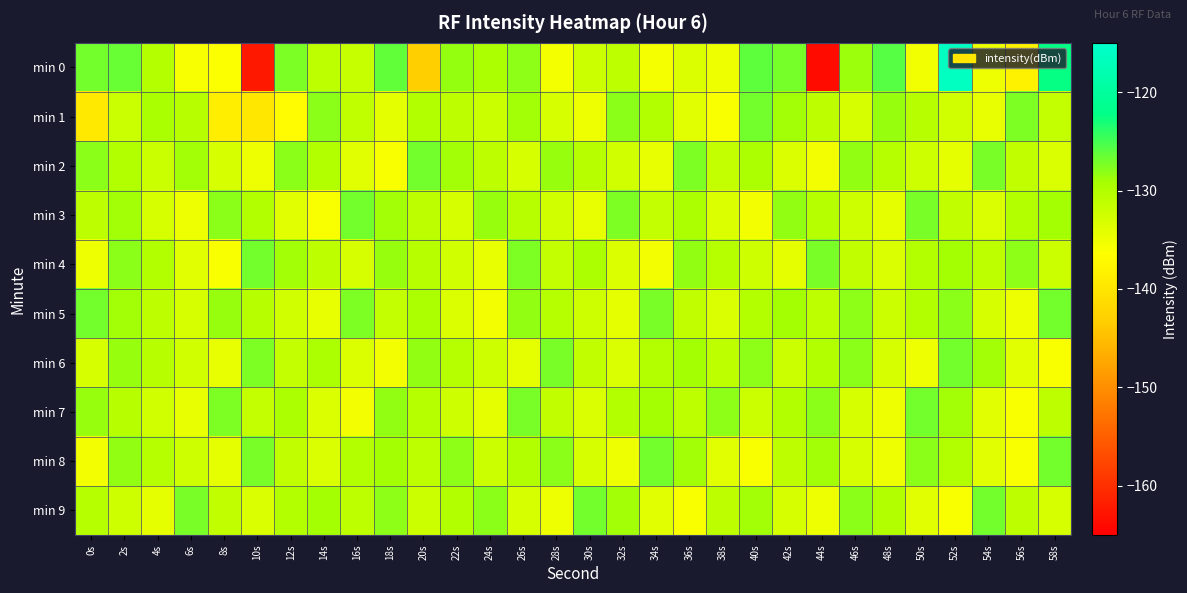

Reading left to right, list all the values displayed in this chart.

min 0: 0s=-127.0	2s=-126.6	4s=-130.2	6s=-135.9	8s=-136.3	10s=-162.4	12s=-127.4	14s=-131.0	16s=-131.6	18s=-126.3	20s=-143.0	22s=-128.4	24s=-129.5	26s=-128.2	28s=-135.5	30s=-132.1	32s=-131.0	34s=-135.6	36s=-133.5	38s=-135.0	40s=-126.0	42s=-127.1	44s=-163.8	46s=-128.7	48s=-125.8	50s=-135.2	52s=-116.1	54s=-135.0	56s=-138.2	58s=-122.4
min 1: 0s=-139.5	2s=-131.9	4s=-129.3	6s=-130.5	8s=-138.7	10s=-139.7	12s=-136.9	14s=-128.0	16s=-131.1	18s=-134.1	20s=-130.0	22s=-131.0	24s=-132.0	26s=-129.0	28s=-133.0	30s=-135.0	32s=-128.0	34s=-130.0	36s=-134.0	38s=-136.0	40s=-127.0	42s=-129.0	44s=-131.0	46s=-133.0	48s=-128.5	50s=-130.5	52s=-132.5	54s=-134.5	56s=-127.5	58s=-131.5
min 2: 0s=-128.0	2s=-130.0	4s=-132.0	6s=-129.0	8s=-133.0	10s=-135.0	12s=-128.0	14s=-130.0	16s=-134.0	18s=-136.0	20s=-127.0	22s=-129.0	24s=-131.0	26s=-133.0	28s=-128.5	30s=-130.5	32s=-132.5	34s=-134.5	36s=-127.5	38s=-131.5	40s=-129.5	42s=-133.5	44s=-135.5	46s=-128.3	48s=-130.3	50s=-132.3	52s=-134.3	54s=-127.3	56s=-131.3	58s=-133.3
min 3: 0s=-131.0	2s=-129.0	4s=-133.0	6s=-135.0	8s=-128.0	10s=-130.0	12s=-134.0	14s=-136.0	16s=-127.0	18s=-129.0	20s=-131.0	22s=-133.0	24s=-128.5	26s=-130.5	28s=-132.5	30s=-134.5	32s=-127.5	34s=-131.5	36s=-129.5	38s=-133.5	40s=-135.5	42s=-128.3	44s=-130.3	46s=-132.3	48s=-134.3	50s=-127.3	52s=-131.3	54s=-133.3	56s=-130.1	58s=-129.1
min 4: 0s=-135.0	2s=-128.0	4s=-130.0	6s=-134.0	8s=-136.0	10s=-127.0	12s=-129.0	14s=-131.0	16s=-133.0	18s=-128.5	20s=-130.5	22s=-132.5	24s=-134.5	26s=-127.5	28s=-131.5	30s=-129.5	32s=-133.5	34s=-135.5	36s=-128.3	38s=-130.3	40s=-132.3	42s=-134.3	44s=-127.3	46s=-131.3	48s=-133.3	50s=-130.1	52s=-129.1	54s=-131.1	56s=-128.1	58s=-132.1
min 5: 0s=-127.0	2s=-129.0	4s=-131.0	6s=-133.0	8s=-128.5	10s=-130.5	12s=-132.5	14s=-134.5	16s=-127.5	18s=-131.5	20s=-129.5	22s=-133.5	24s=-135.5	26s=-128.3	28s=-130.3	30s=-132.3	32s=-134.3	34s=-127.3	36s=-131.3	38s=-133.3	40s=-130.1	42s=-129.1	44s=-131.1	46s=-128.1	48s=-132.1	50s=-130.0	52s=-128.0	54s=-133.0	56s=-135.0	58s=-127.0
min 6: 0s=-133.0	2s=-128.5	4s=-130.5	6s=-132.5	8s=-134.5	10s=-127.5	12s=-131.5	14s=-129.5	16s=-133.5	18s=-135.5	20s=-128.3	22s=-130.3	24s=-132.3	26s=-134.3	28s=-127.3	30s=-131.3	32s=-133.3	34s=-130.1	36s=-129.1	38s=-131.1	40s=-128.1	42s=-132.1	44s=-130.0	46s=-128.0	48s=-133.0	50s=-135.0	52s=-127.0	54s=-129.0	56s=-134.0	58s=-136.0
min 7: 0s=-128.5	2s=-130.5	4s=-132.5	6s=-134.5	8s=-127.5	10s=-131.5	12s=-129.5	14s=-133.5	16s=-135.5	18s=-128.3	20s=-130.3	22s=-132.3	24s=-134.3	26s=-127.3	28s=-131.3	30s=-133.3	32s=-130.1	34s=-129.1	36s=-131.1	38s=-128.1	40s=-132.1	42s=-130.0	44s=-128.0	46s=-133.0	48s=-135.0	50s=-127.0	52s=-129.0	54s=-134.0	56s=-136.0	58s=-131.0
min 8: 0s=-135.5	2s=-128.3	4s=-130.3	6s=-132.3	8s=-134.3	10s=-127.3	12s=-131.3	14s=-133.3	16s=-130.1	18s=-129.1	20s=-131.1	22s=-128.1	24s=-132.1	26s=-130.0	28s=-128.0	30s=-133.0	32s=-135.0	34s=-127.0	36s=-129.0	38s=-134.0	40s=-136.0	42s=-131.0	44s=-129.0	46s=-133.0	48s=-135.0	50s=-128.0	52s=-130.0	54s=-134.0	56s=-136.0	58s=-127.0
min 9: 0s=-130.3	2s=-132.3	4s=-134.3	6s=-127.3	8s=-131.3	10s=-133.3	12s=-130.1	14s=-129.1	16s=-131.1	18s=-128.1	20s=-132.1	22s=-130.0	24s=-128.0	26s=-133.0	28s=-135.0	30s=-127.0	32s=-129.0	34s=-134.0	36s=-136.0	38s=-131.0	40s=-129.0	42s=-133.0	44s=-135.0	46s=-128.0	48s=-130.0	50s=-134.0	52s=-136.0	54s=-127.0	56s=-131.0	58s=-133.0